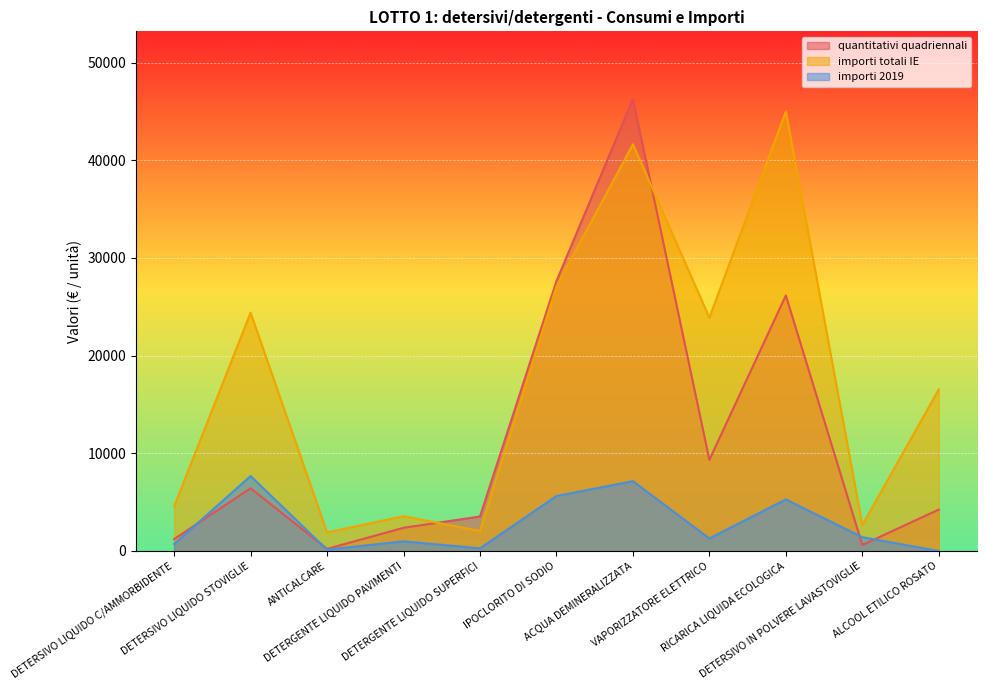

Reading right to left, list all the values displayed in this chart.

quantitativi quadriennali: 4240.0	616.0	26156.0	9328.0	46256.0	27624.0	3528.0	2372.0	216.0	6420.0	1216.0
importi totali IE: 16536.0	2648.8	44988.3	23879.7	41630.4	27071.5	2046.2	3558.0	1900.8	24396.0	4560.0
importi 2019: 0.0	1410.4	5280.4	1280.0	7151.4	5623.2	270.9	990.0	132.0	7672.2	712.5